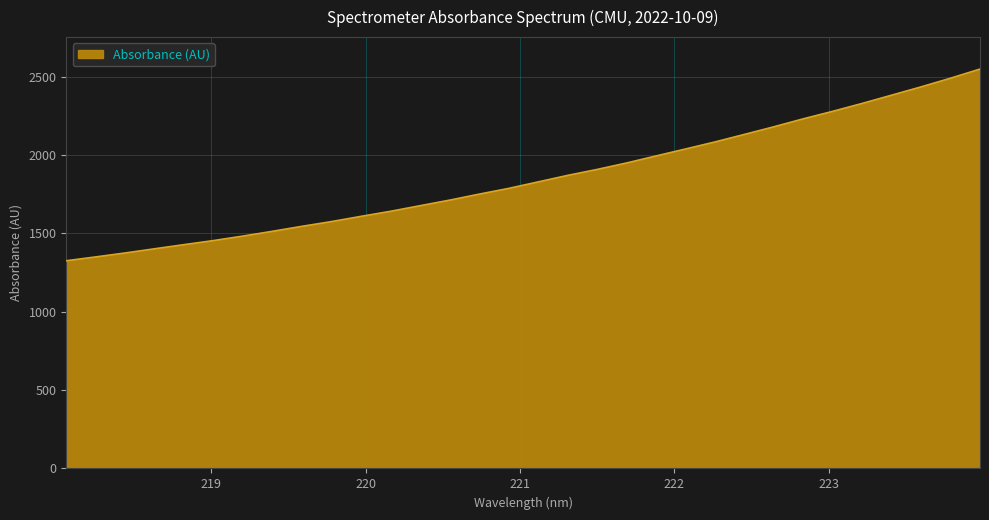

True or false: there are more than 1 points higher than both neighbors.

False